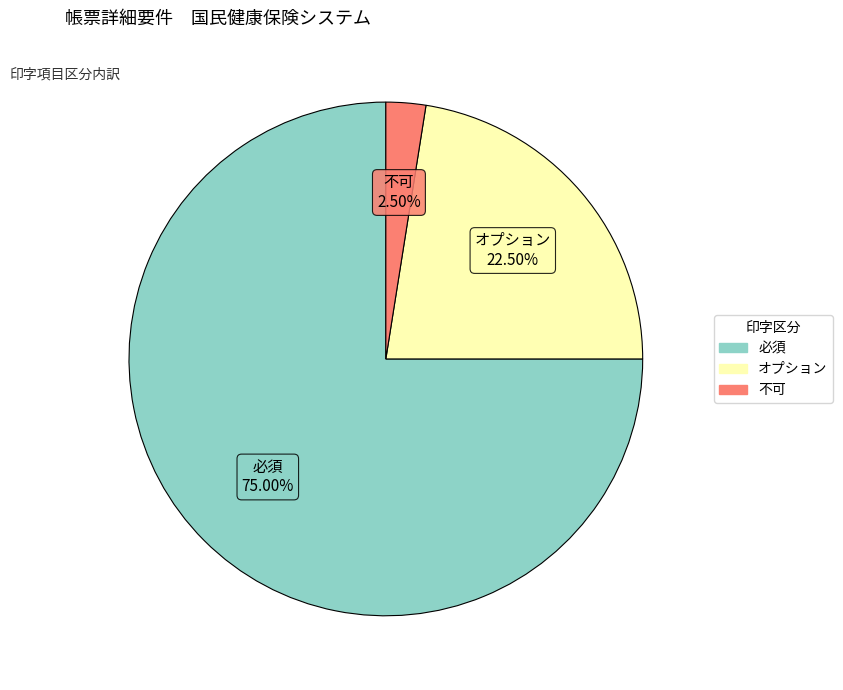

To the nearest percent, what is the difference between the largest and smallest slice percentages?

72%